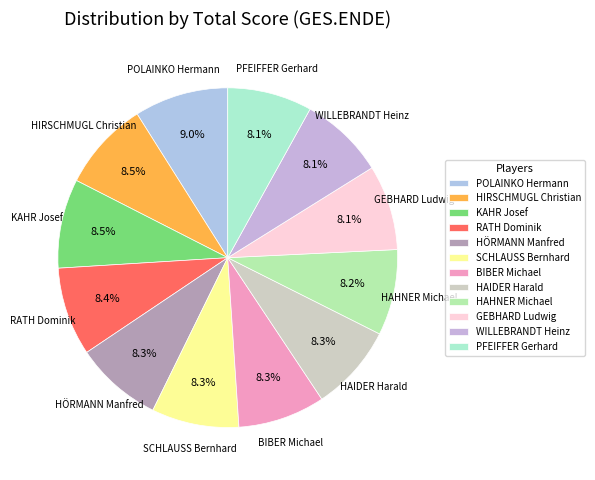

Which has a higher value, HAHNER Michael or POLAINKO Hermann?

POLAINKO Hermann